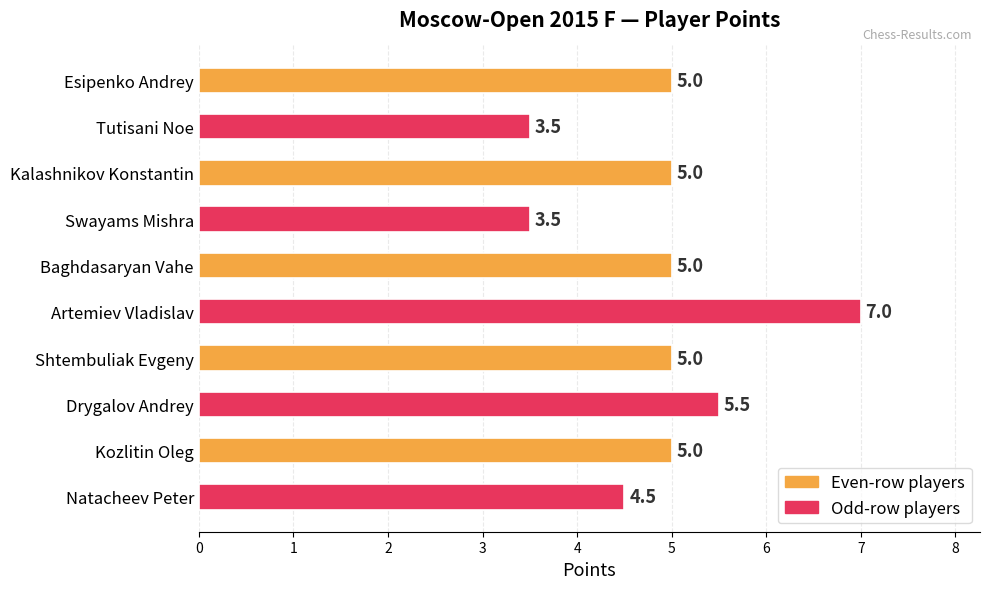

What is the maximum value shown in the chart?

7.0